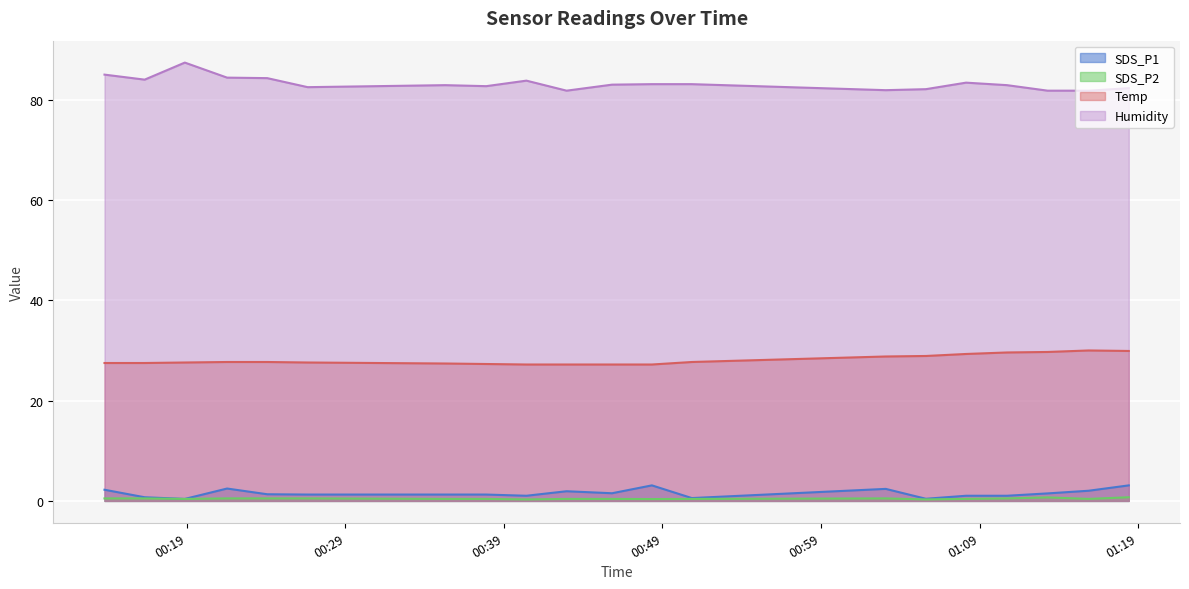

True or false: Humidity and SDS_P2 intersect in this chart.

False